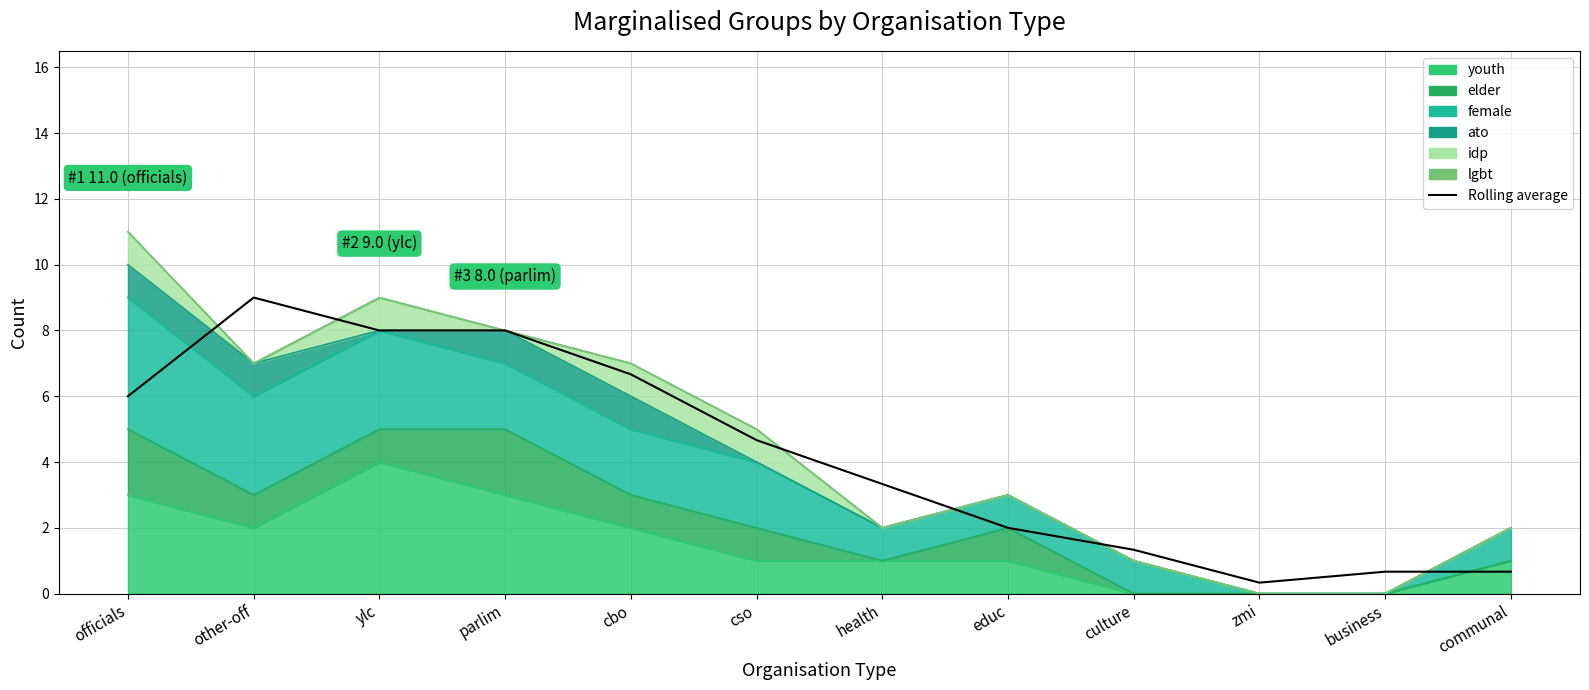

What is the change in value from officials to business?

-5.3